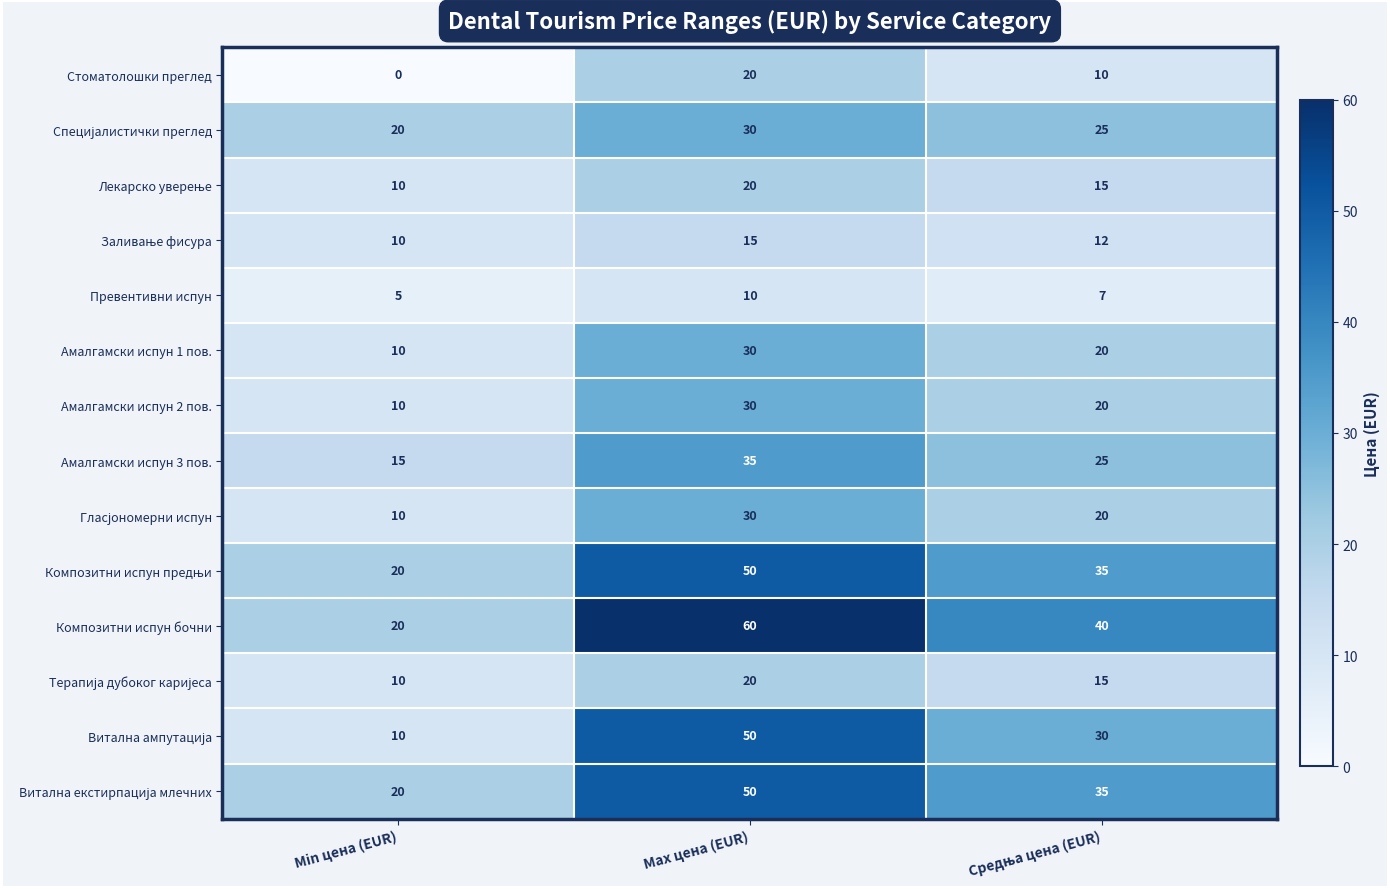

What is the maximum value for Амалгамски испун 1 пов.?

30